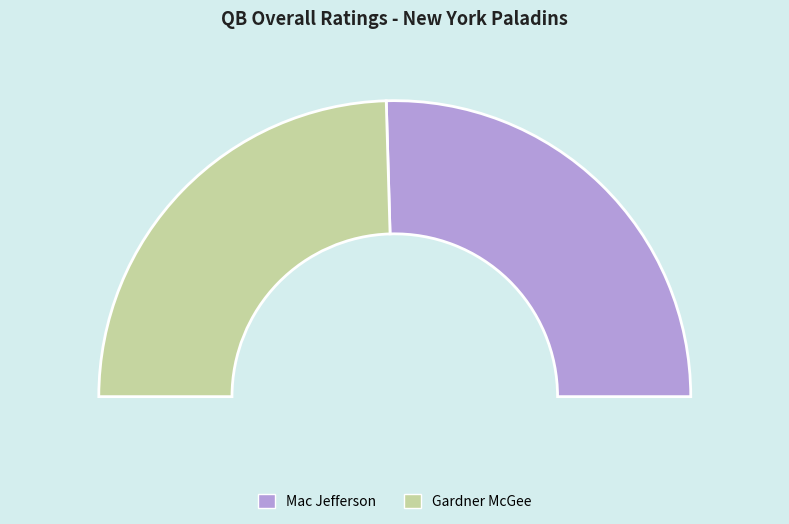

The Mac Jefferson slice represents 63% of the pie. True or false?

False